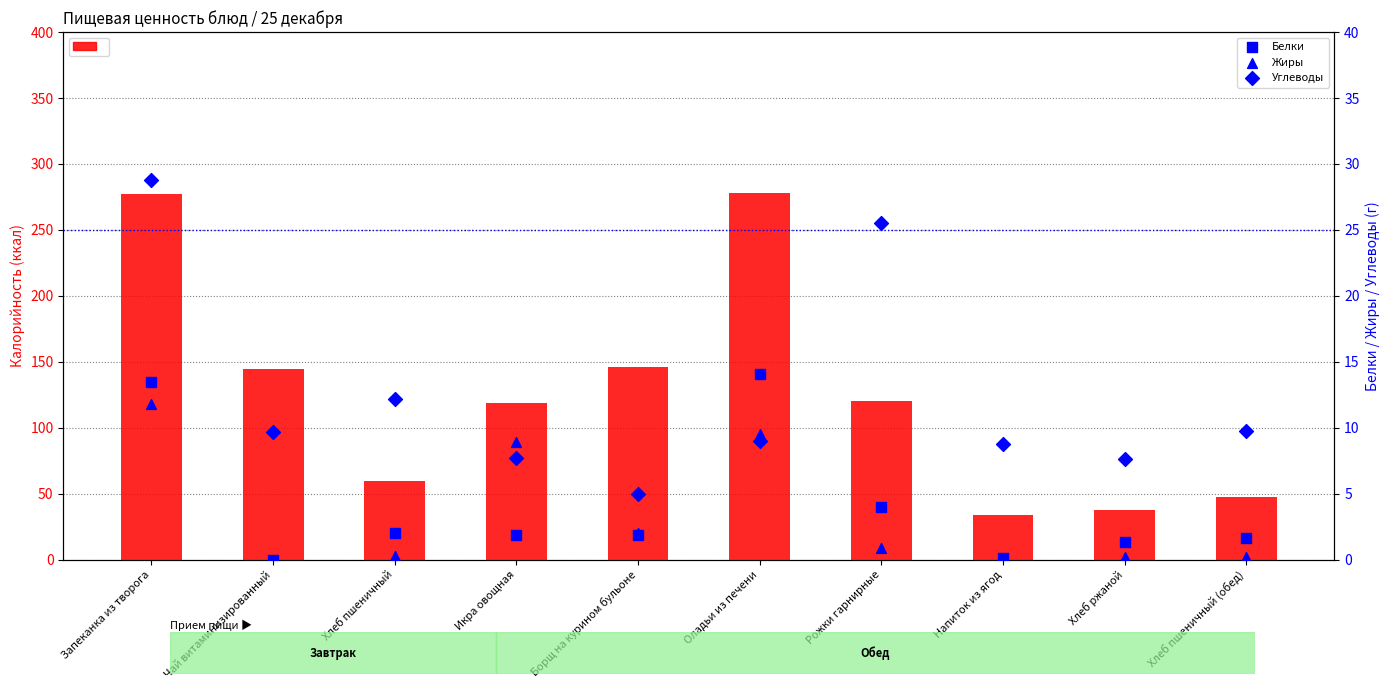

Which series reaches the minimum Y coordinate?

Белки